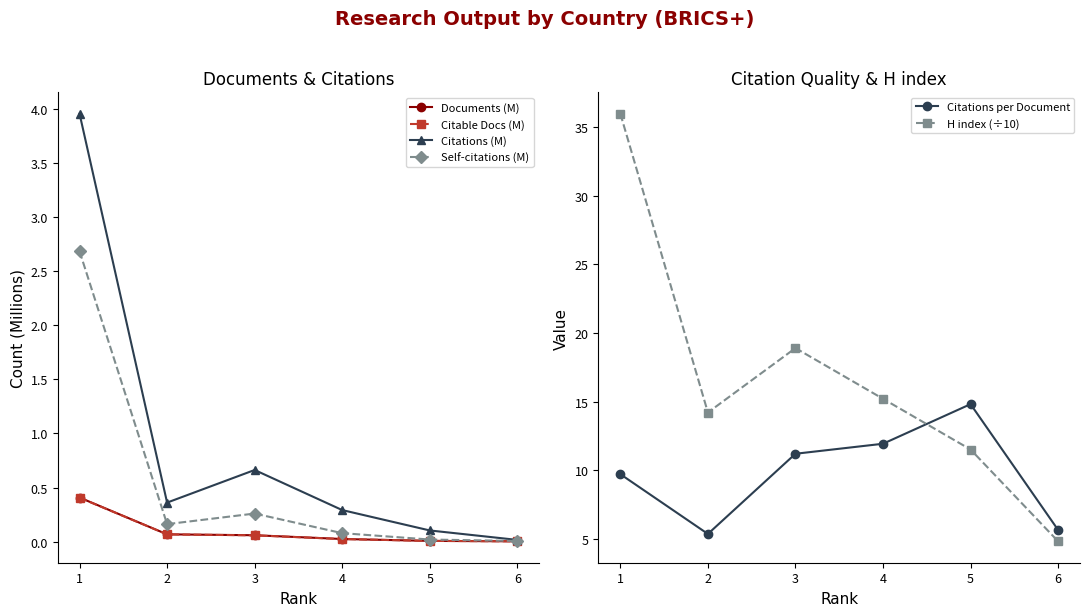

The value of Citations per Document at 2 is 5.3. True or false?

True